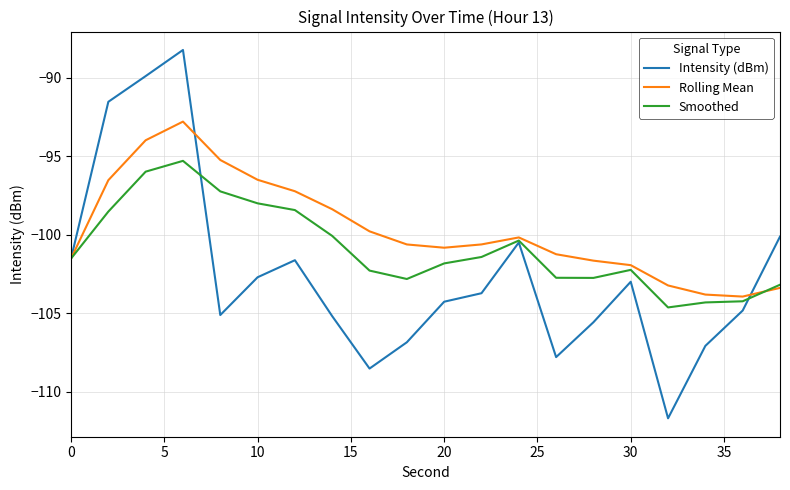

True or false: Smoothed has more than 1 points higher than both neighbors.

True